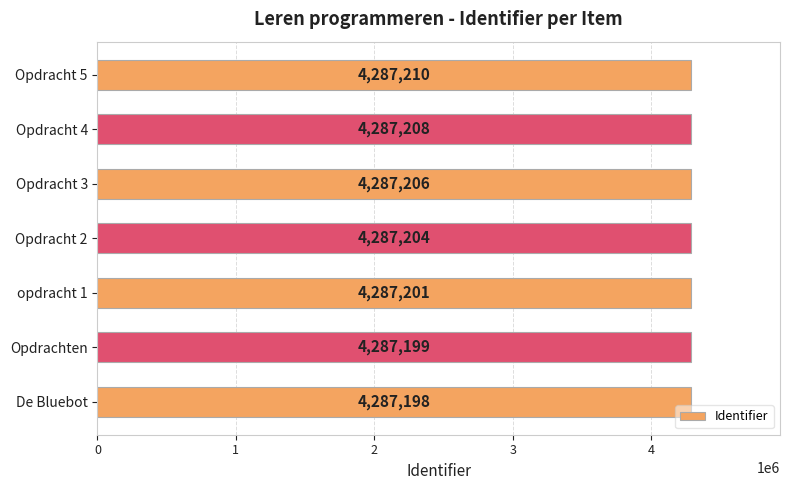

What is the difference between the maximum and minimum values?

12